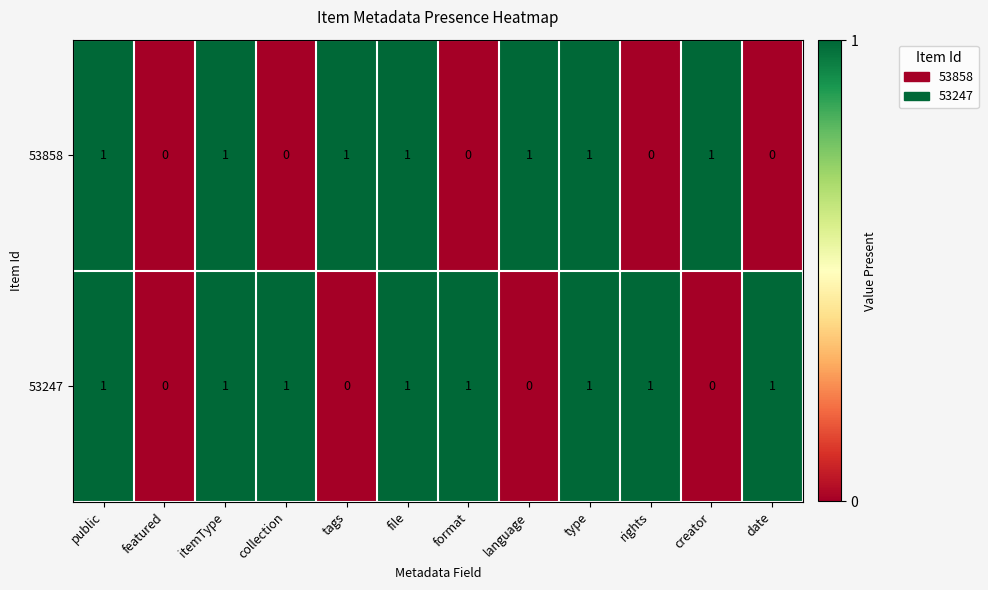

How many data points in 53858 are less than 1?

5